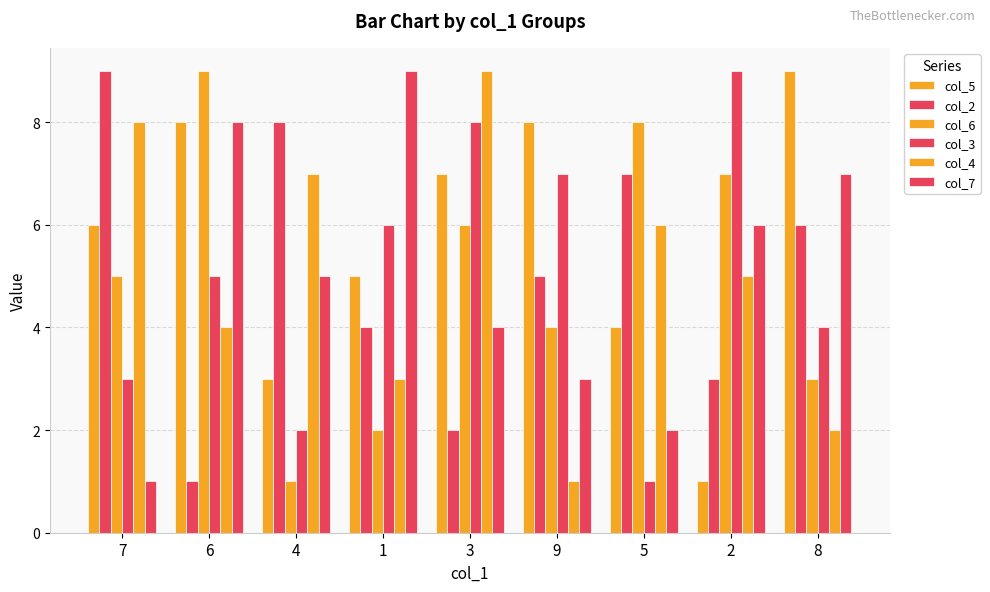

How many data points does each series have?

9